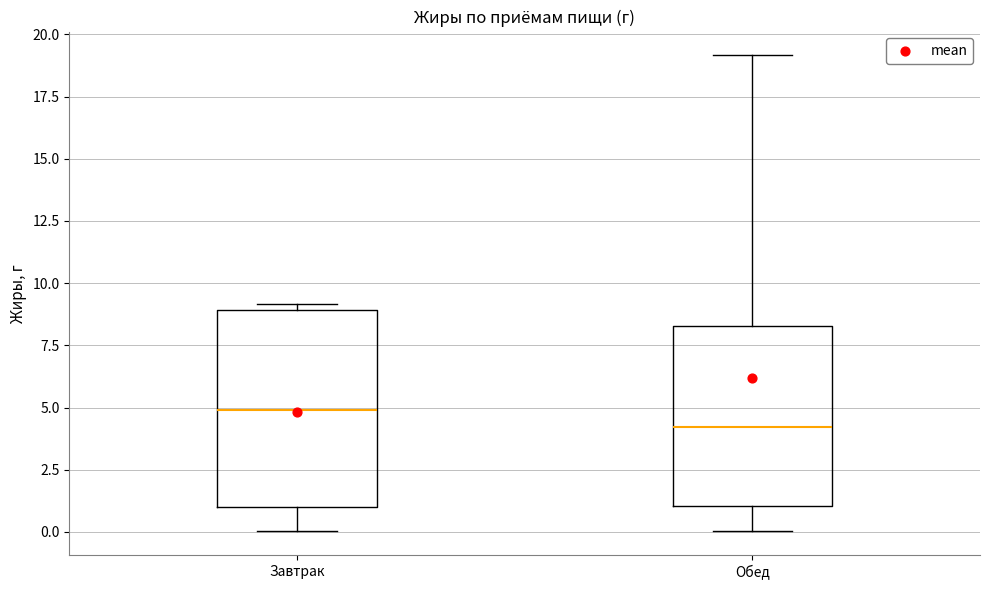

Reading left to right, read every box against the y-axis: the position of its median line, the range the box covers, and the ends of its whiskers. The values are not printed on the chart, so give them approximately, as read against the axis.

Завтрак: median 5.0, box 1.0 to 9.0, whiskers 0.0 to 9.0 (just above the box's upper edge)
Обед: median 4.0, box 1.0 to 8.5, whiskers 0.0 to 19.0